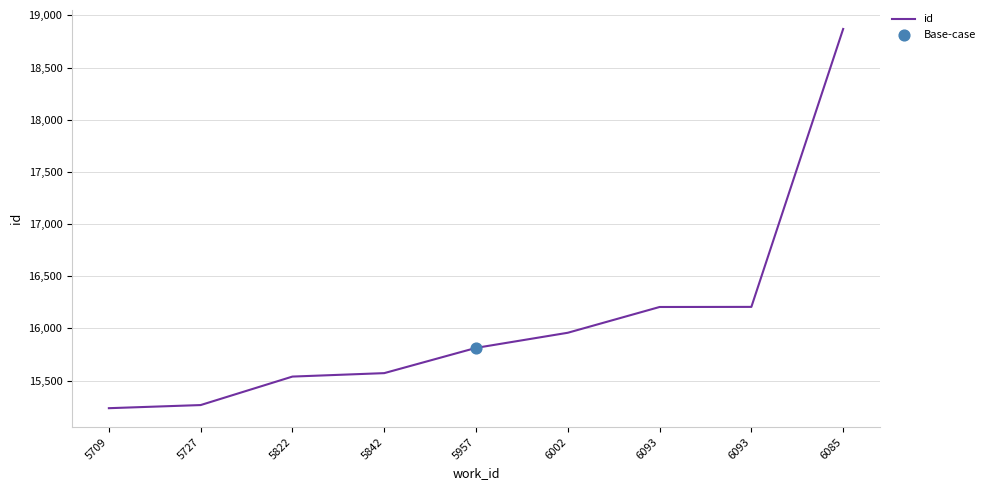

What is the change in value from 5727 to 6093?

+941